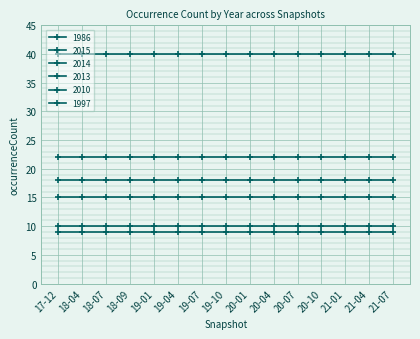

Count the number of data series in this chart.

6